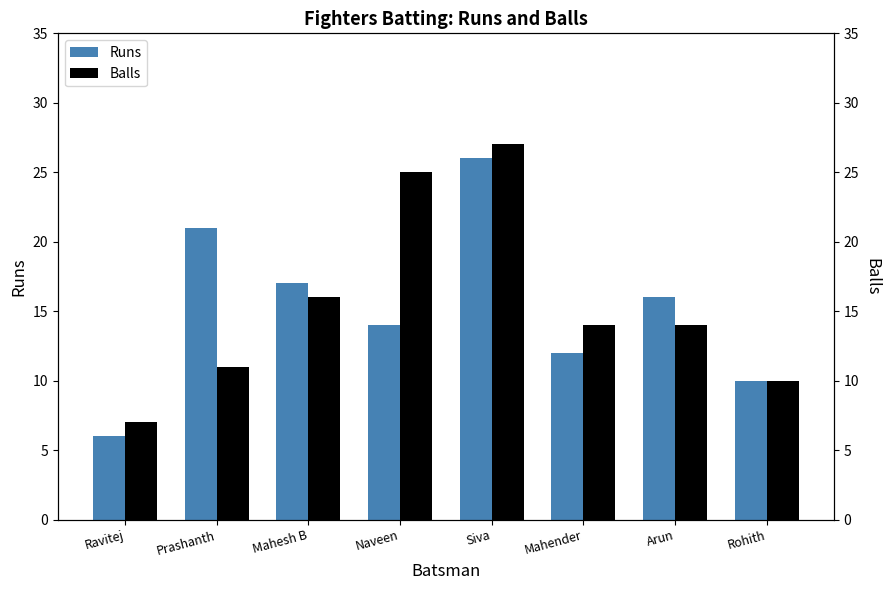

What is the sum of all Balls values?

124